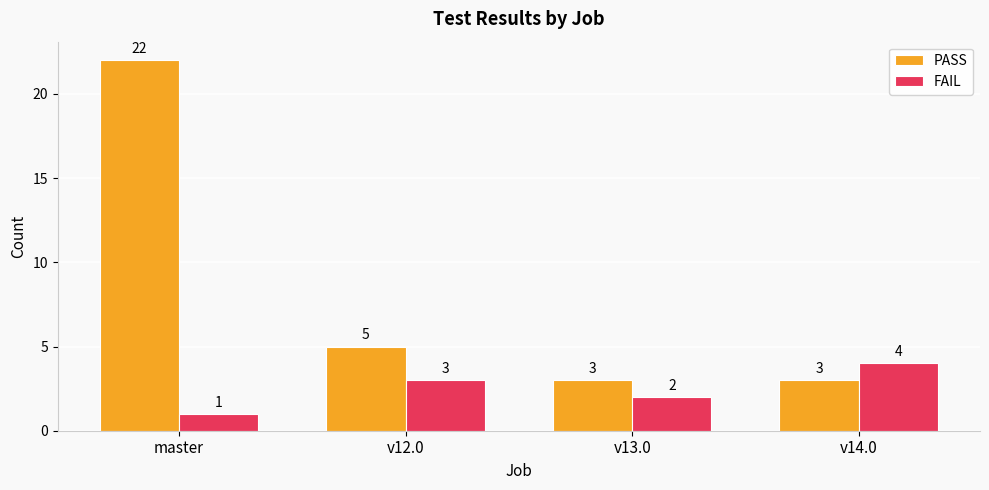

Which series changed the most between v13.0 and v14.0?

FAIL